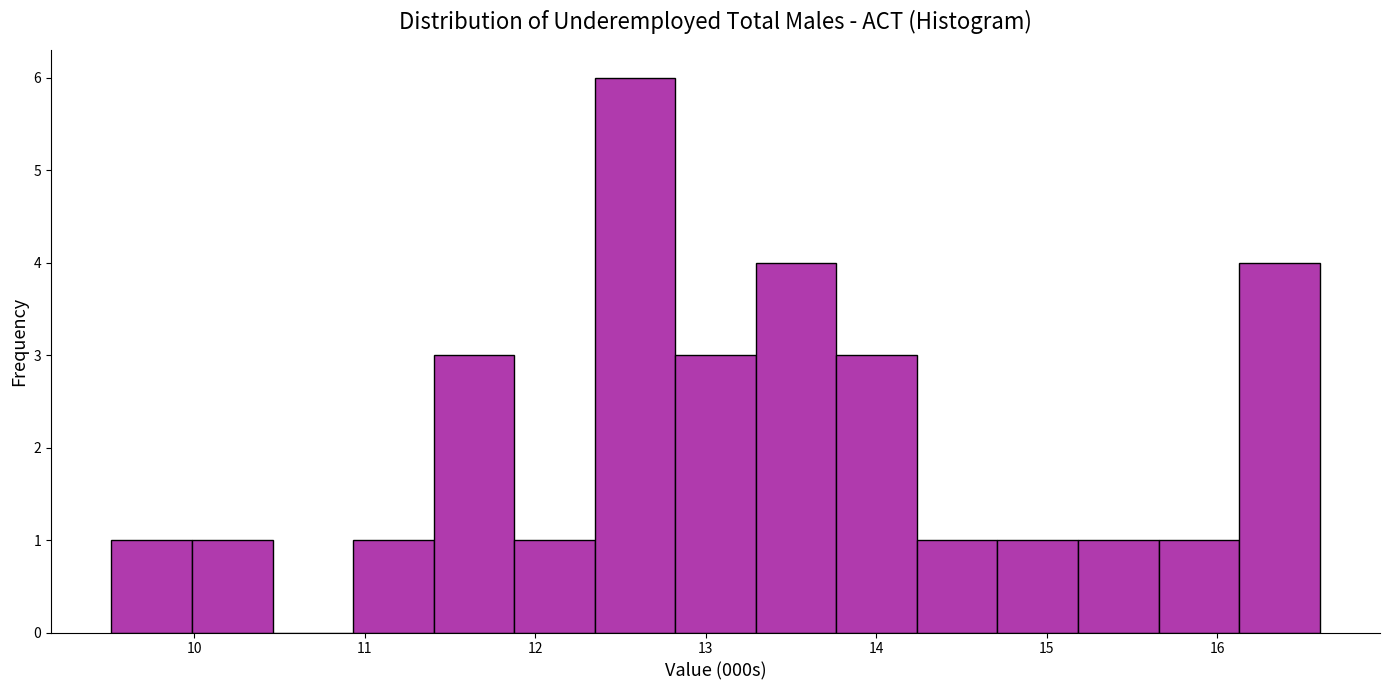

What is the height of the bar covering 13.8 to 14.2 on the x-axis? Neither the bar edges nor the heights are printed on the chart, so give them approximately, as read against the axes.

3